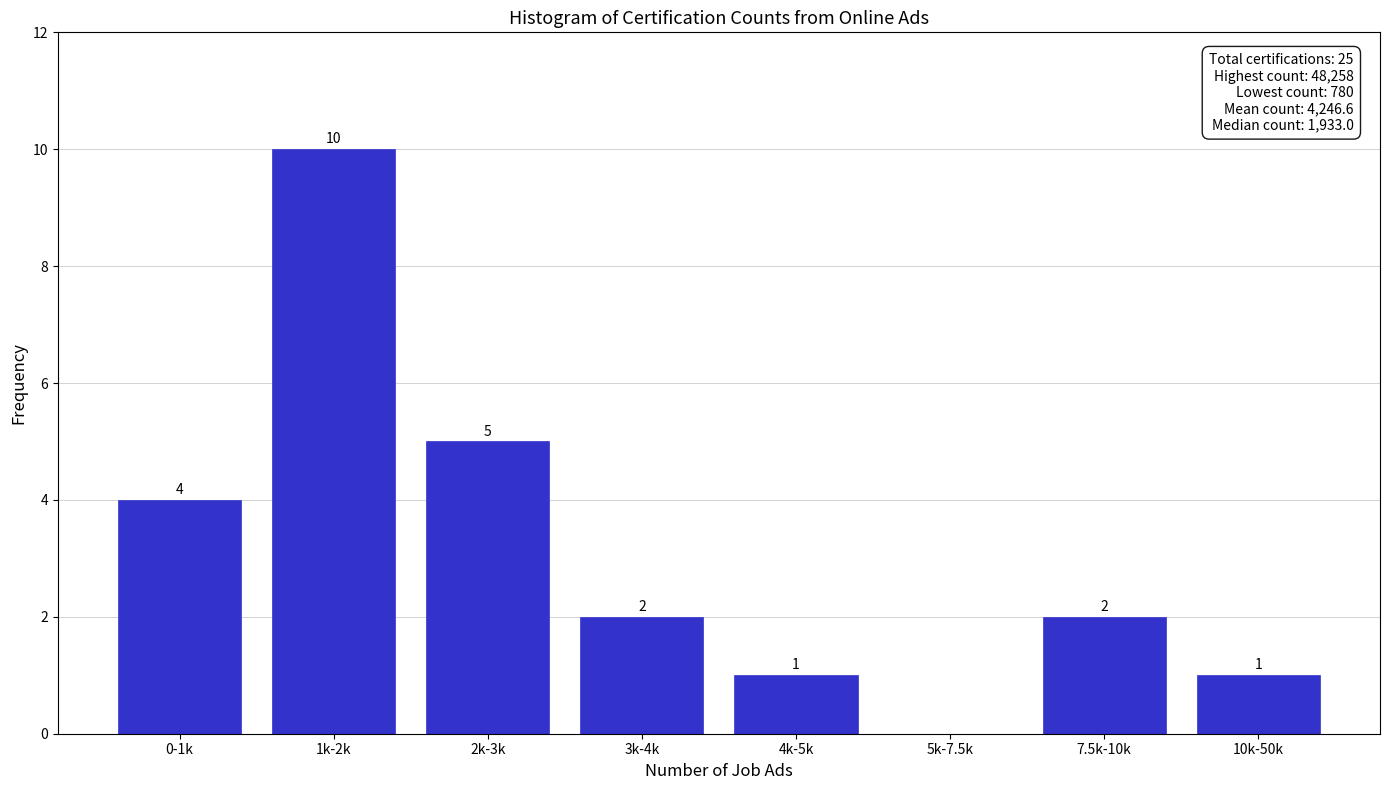

Reading right to left, extract all data points from this chart.

10k-50k=1	7.5k-10k=2	5k-7.5k=0	4k-5k=1	3k-4k=2	2k-3k=5	1k-2k=10	0-1k=4